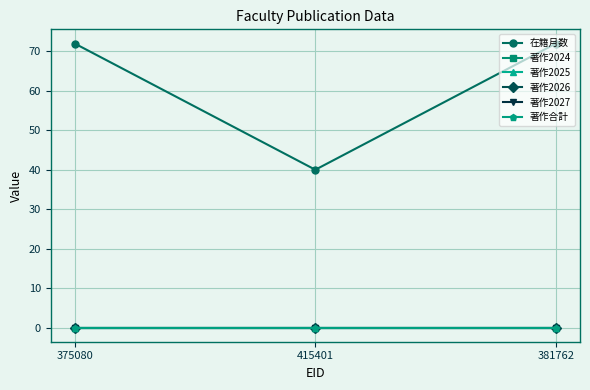

Is the value of 在籍月数 at 375080 greater than the value of 著作2024 at 415401?

Yes